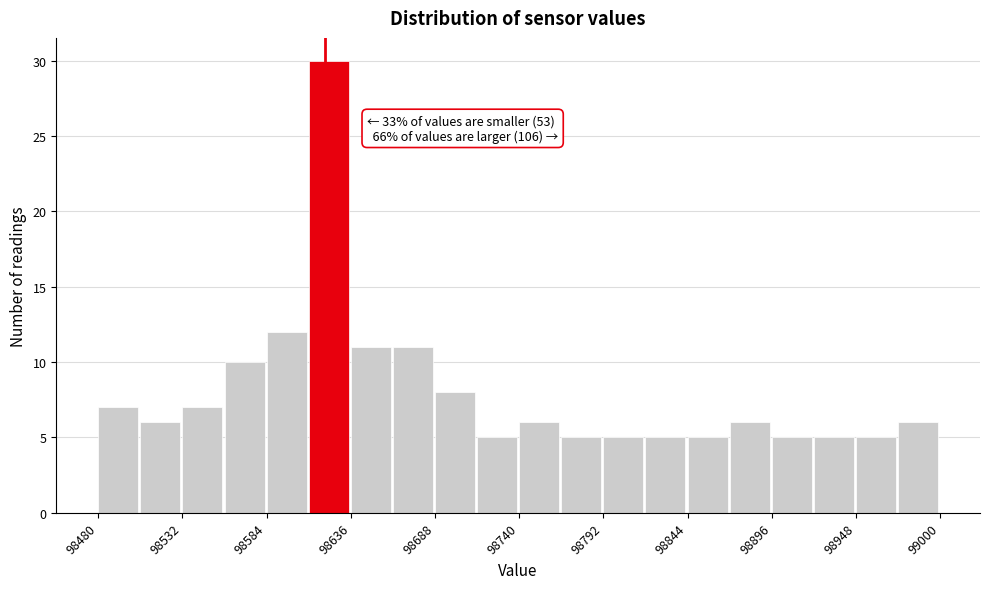

Read against the x-axis, roughly where is the centre of the tallest bar?

98620